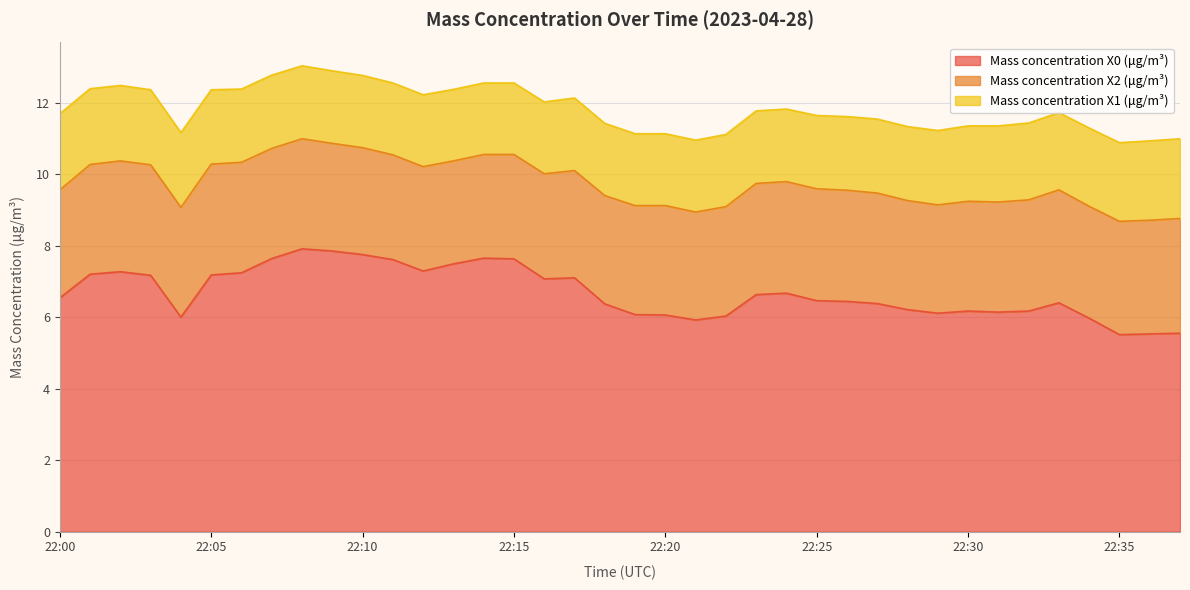

At which label does Mass concentration X2 (μg/m³) first exceed 3?

22:00